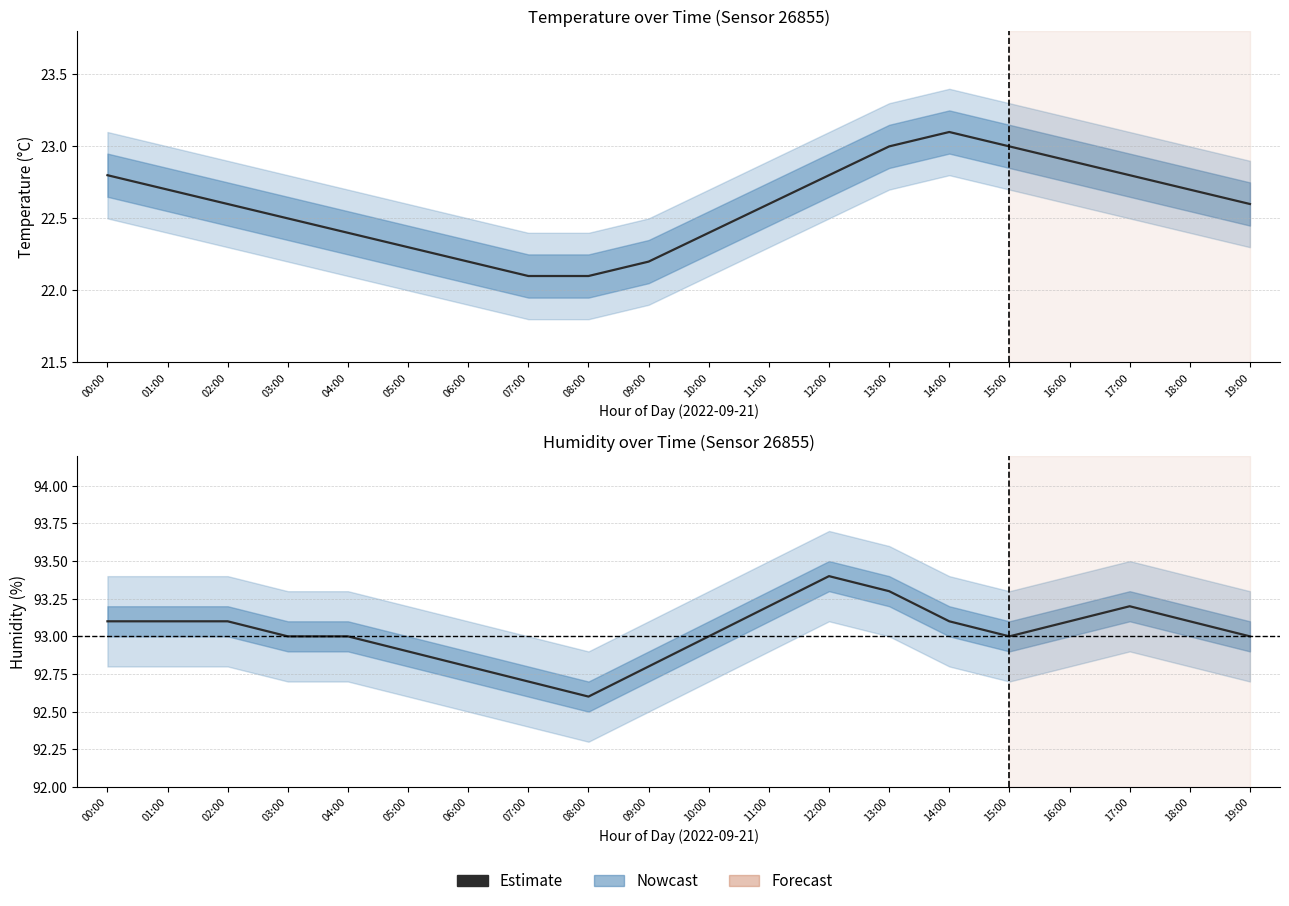

Which has a higher value, 02:00 or 00:00?

02:00